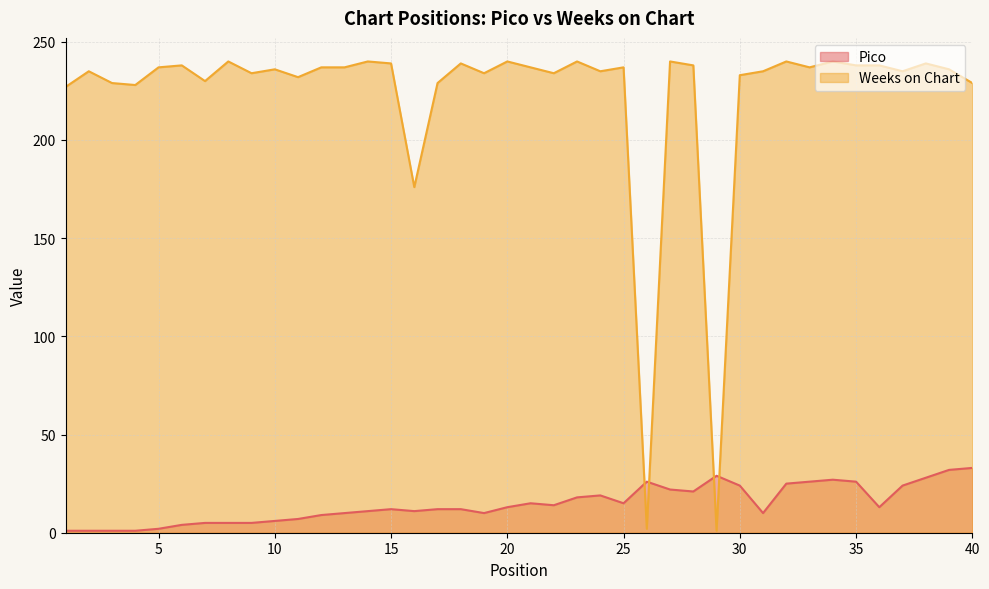

How many lines are shown in the chart?

2